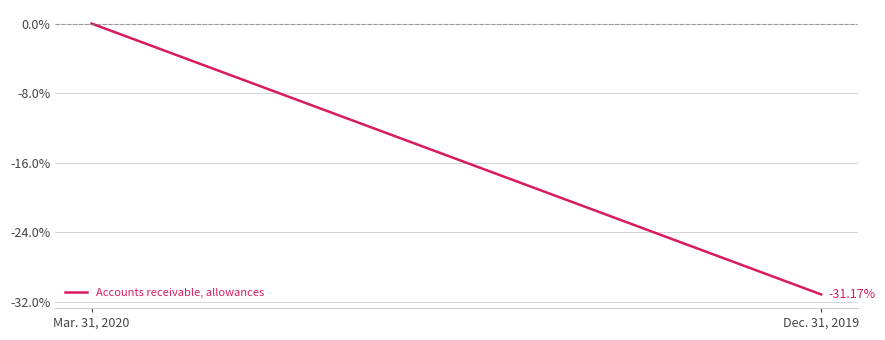

Rank the categories by value from lowest to highest.

Dec. 31, 2019, Mar. 31, 2020